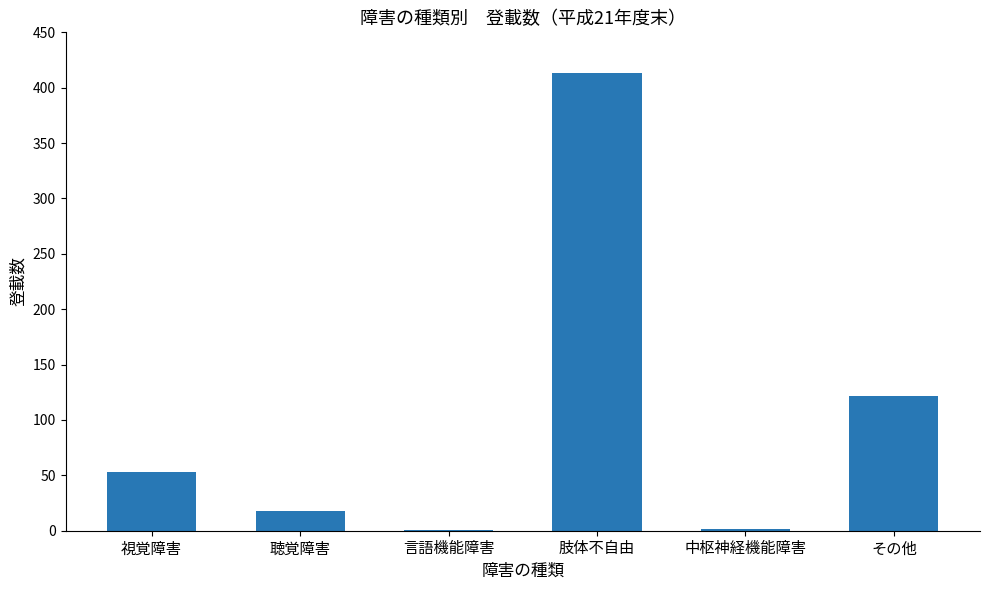

What is the sum of the values at 聴覚障害 and 視覚障害?

71